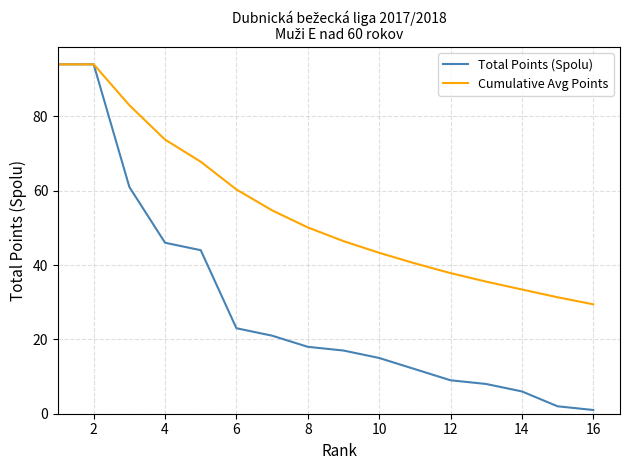

Which series has the largest total across all categories?

Cumulative Avg Points